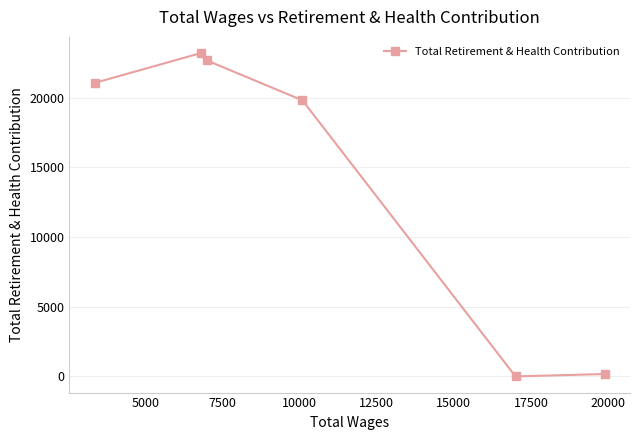

What is the greatest value displayed?

23213